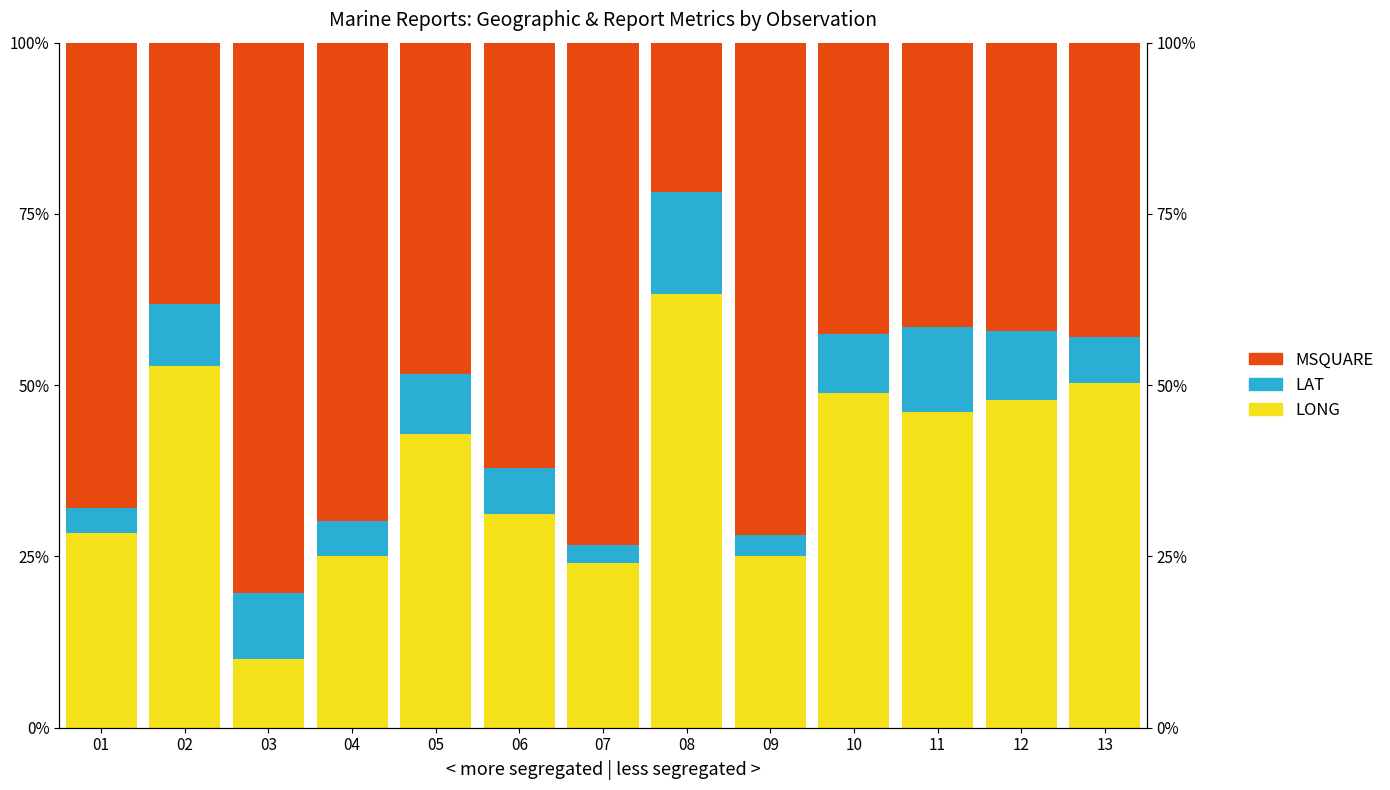

True or false: LONG has a value of 0.2 at 04.

False